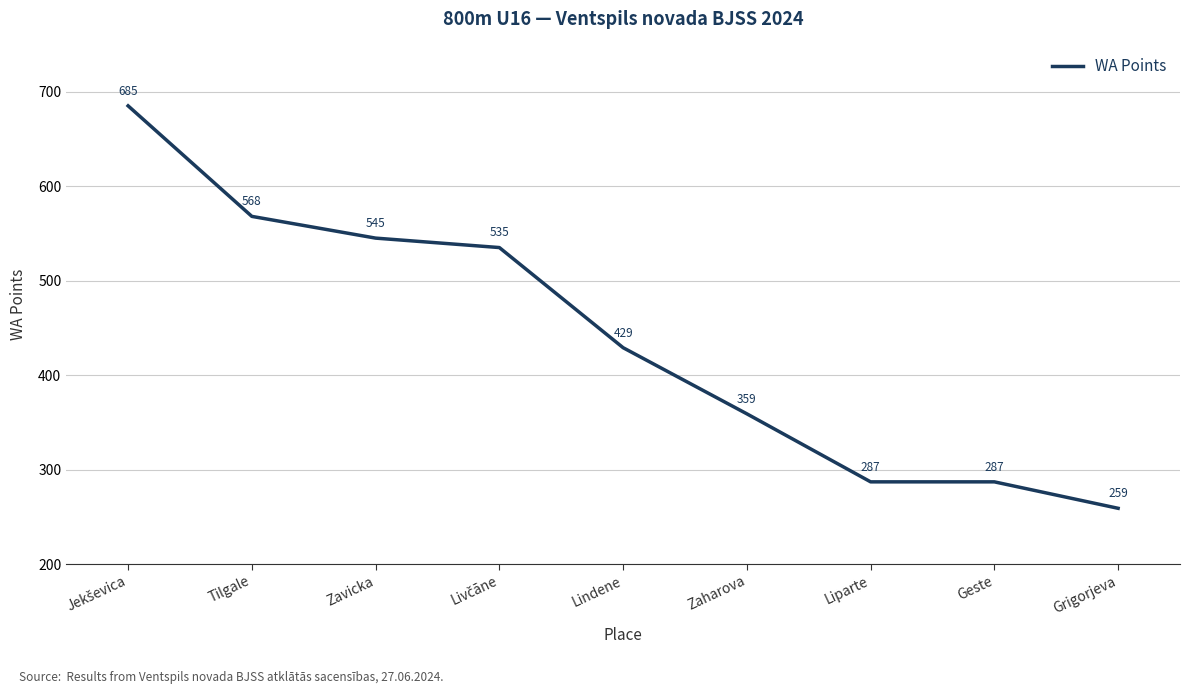

What is the approximate value at Lindene, to the nearest 10?

430